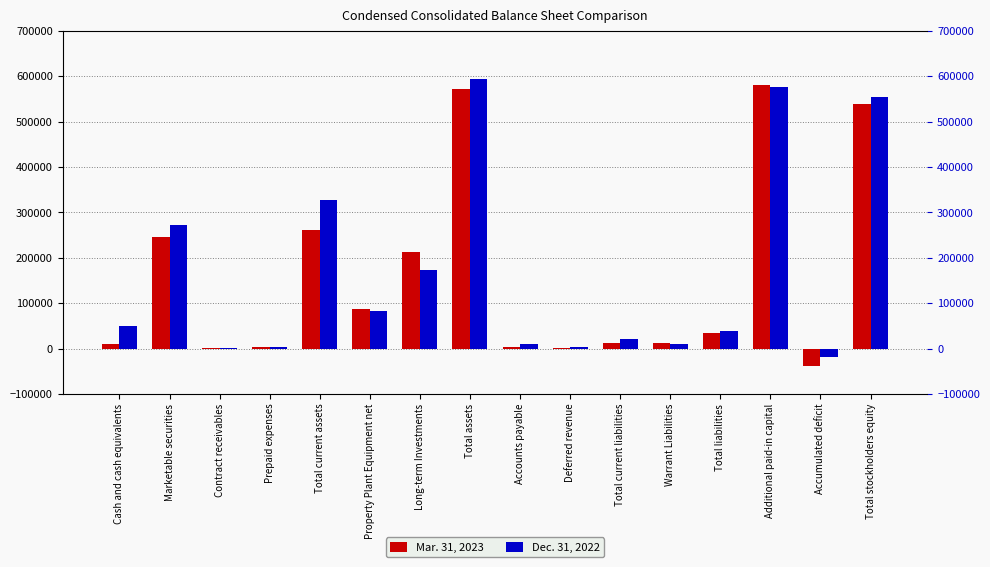

At which label is Dec. 31, 2022 closest to 287678?

Marketable securities